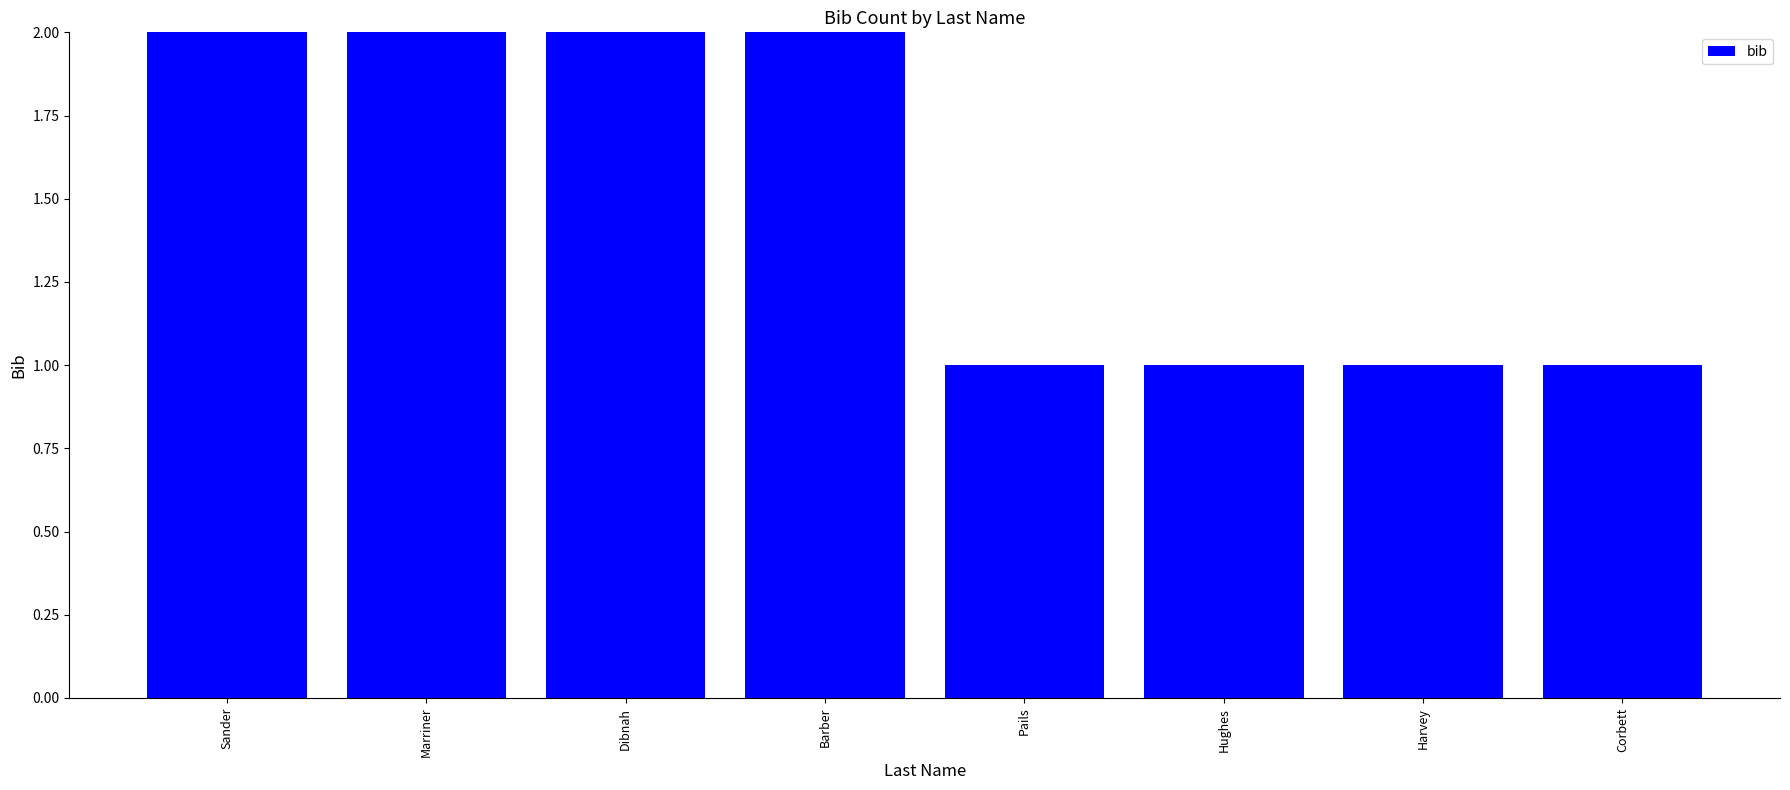

What is the sum of the values at Marriner and Pails?

3